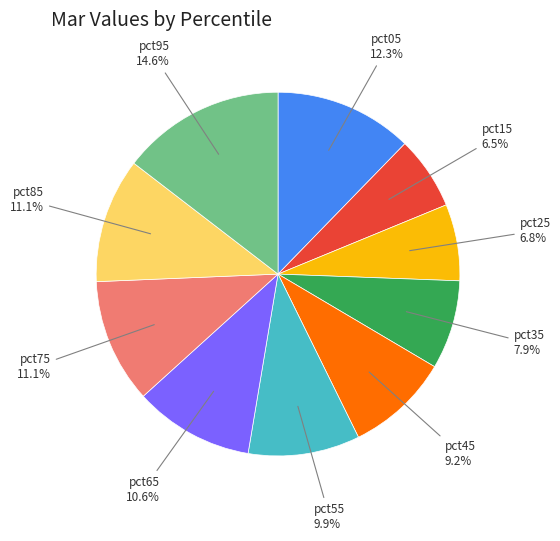

Which category has the biggest portion of the pie?

pct95